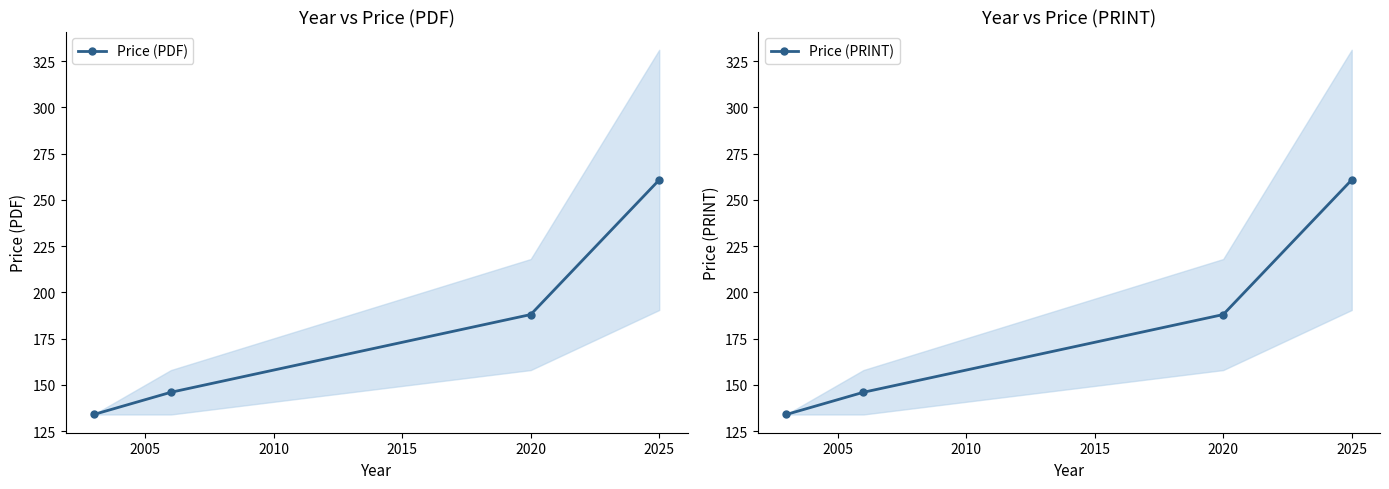

What is the difference between the maximum and minimum values in the Price (PDF) series?

126.8